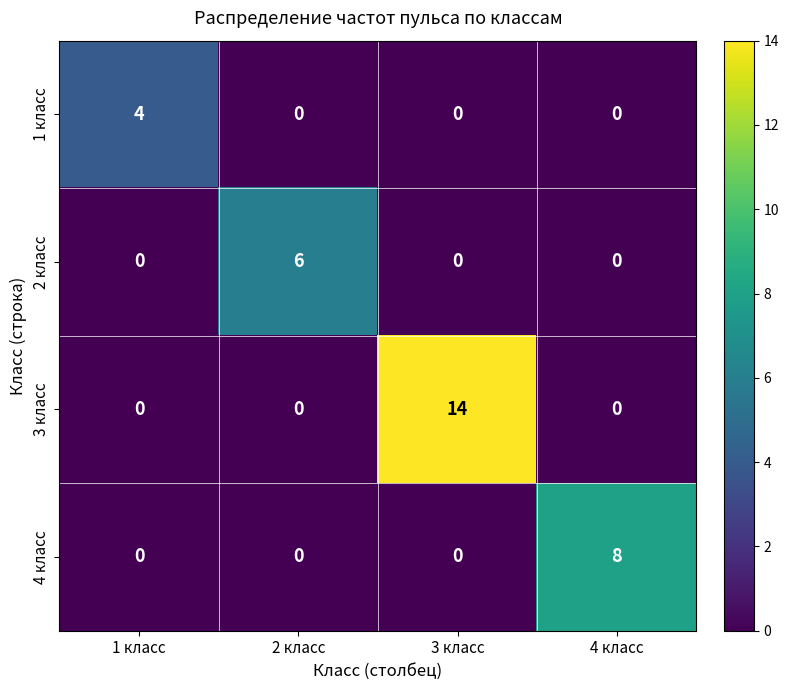

What is the total value across all series at 2 класс?

6